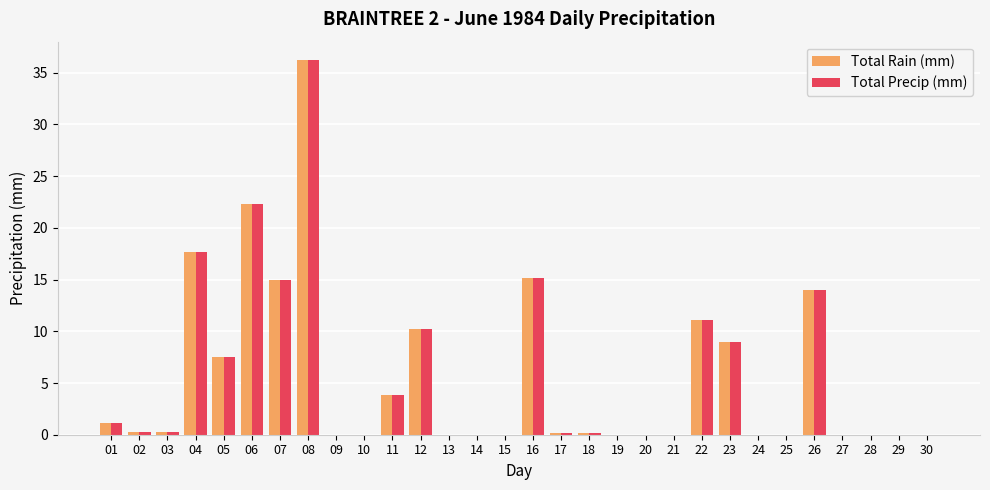

How many categories are shown in the chart?

30